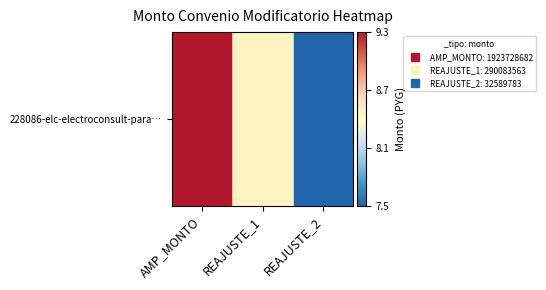

Which has a higher value, REAJUSTE_2 or AMP_MONTO?

AMP_MONTO